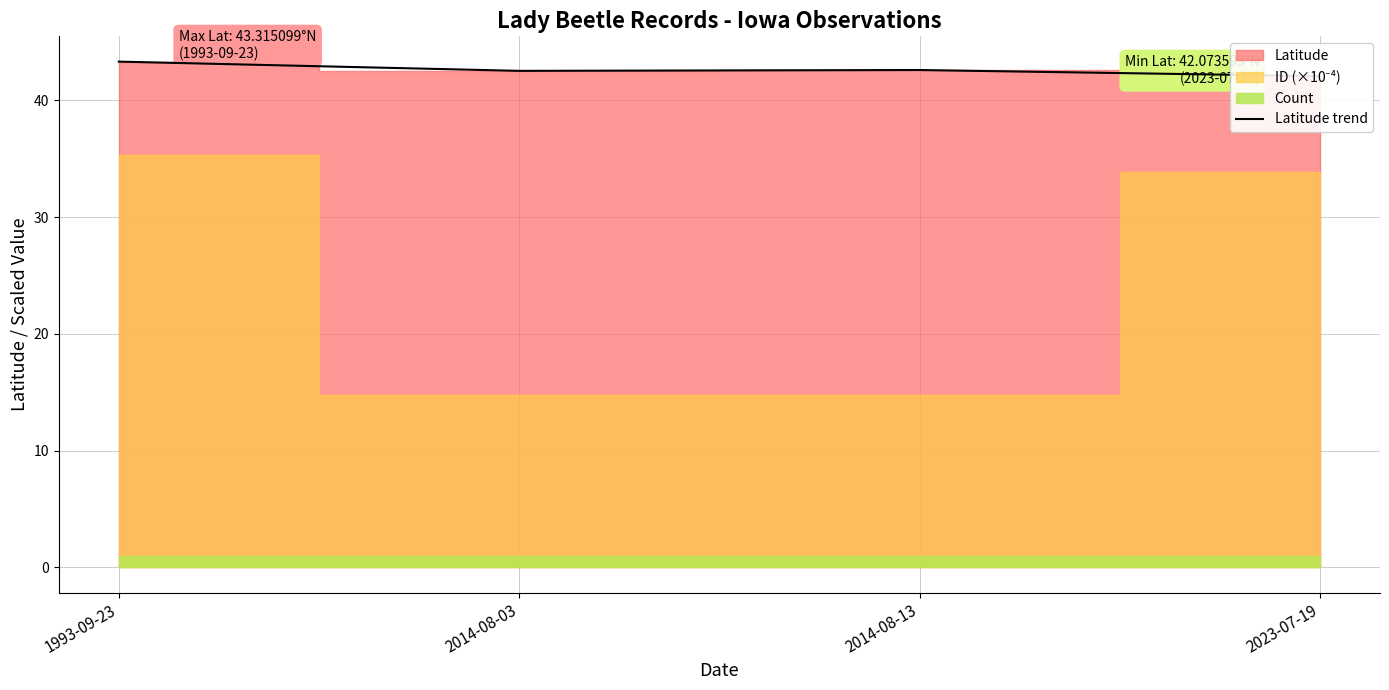

What is the difference between the values at 2023-07-19 and 2014-08-03?

0.5